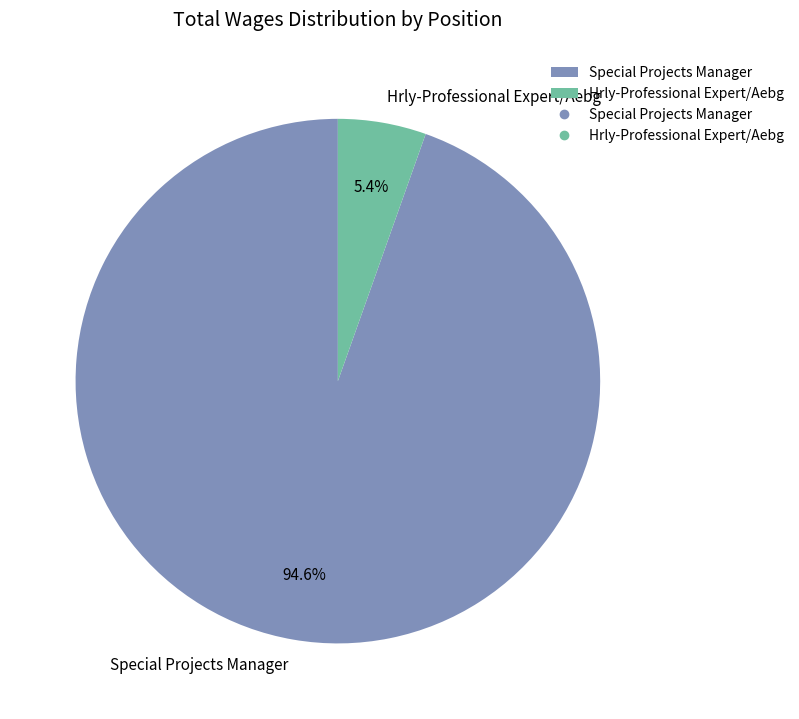

Which category has the smallest portion of the pie?

Hrly-Professional Expert/Aebg